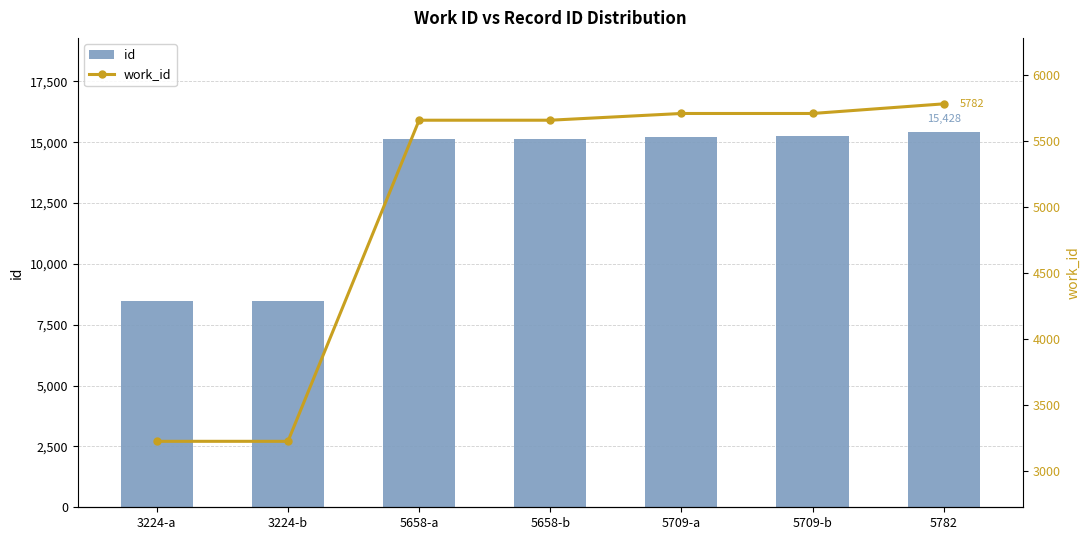

What is the difference between the maximum and minimum values in the id series?

6962